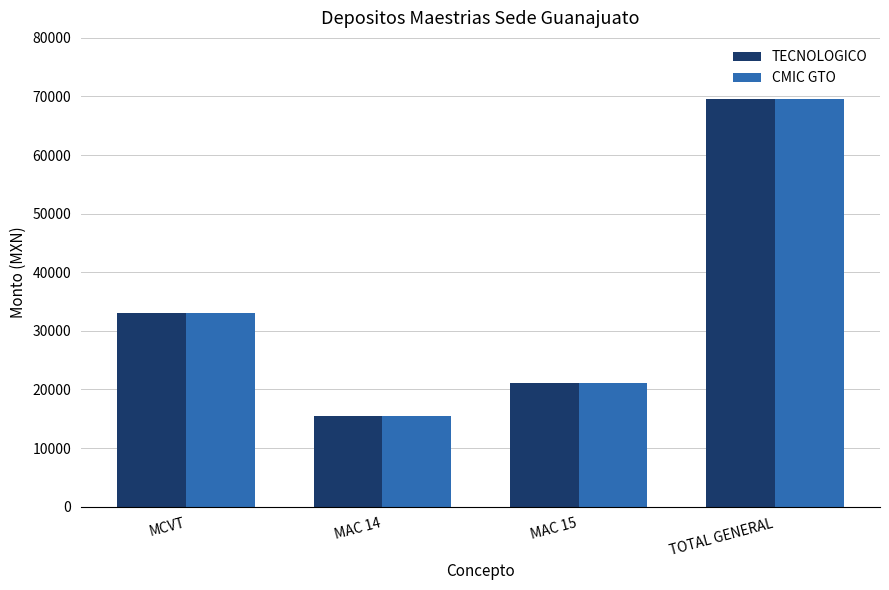

True or false: TECNOLOGICO has a value of 21080.0 at MAC 15.

True